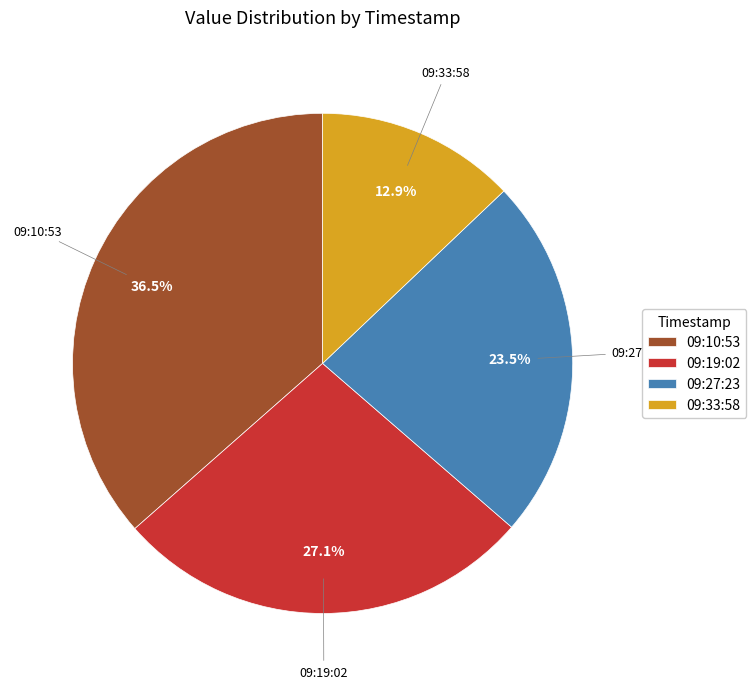

What is the ratio of the value at 09:10:53 to the value at 09:33:58?

2.8